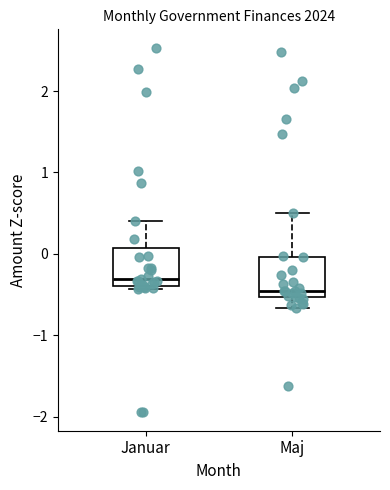

Where does the median line of the box for Januar sit on the y-axis? The values are not printed on the chart, so give them approximately, as read against the axis.

-0.3